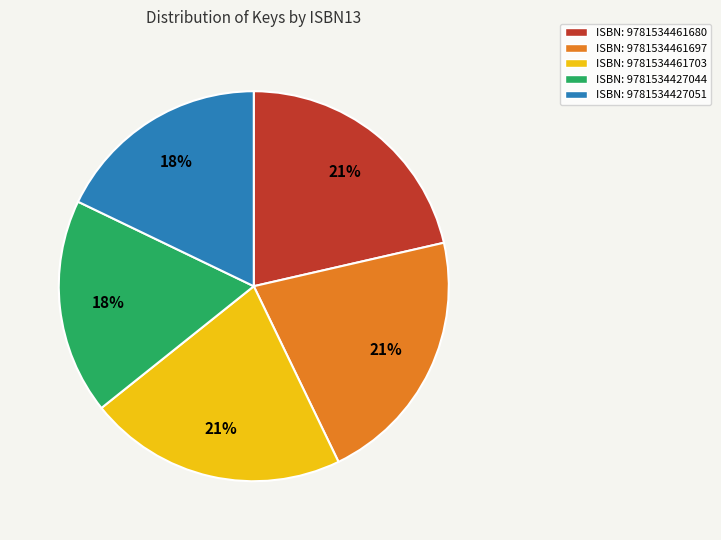

How many slices are in this pie chart?

5